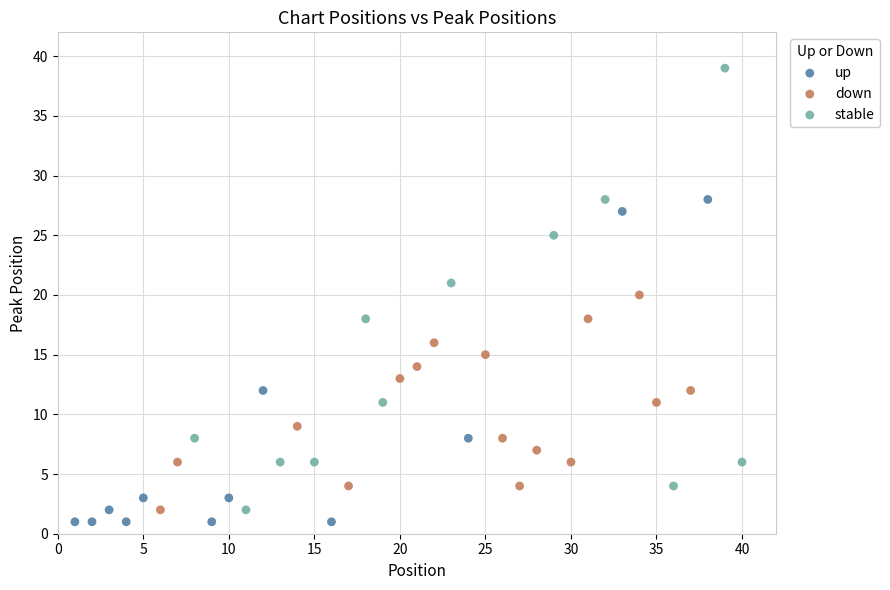

Which series has the largest Y range (max minus min)?

stable